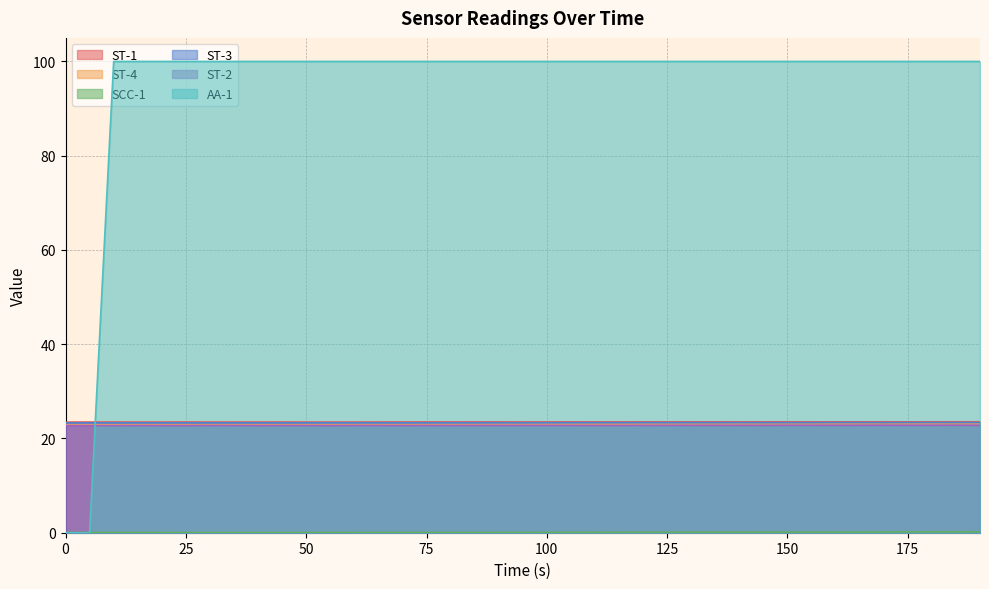

What is the total value across all series at 50?

192.5